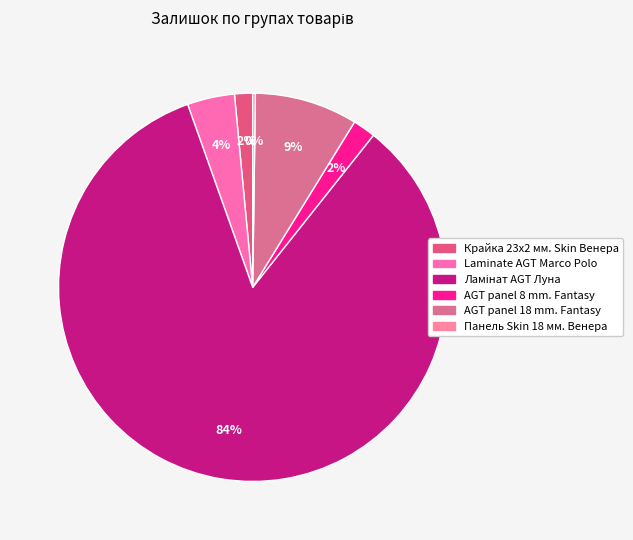

Count the number of slices in the pie.

6